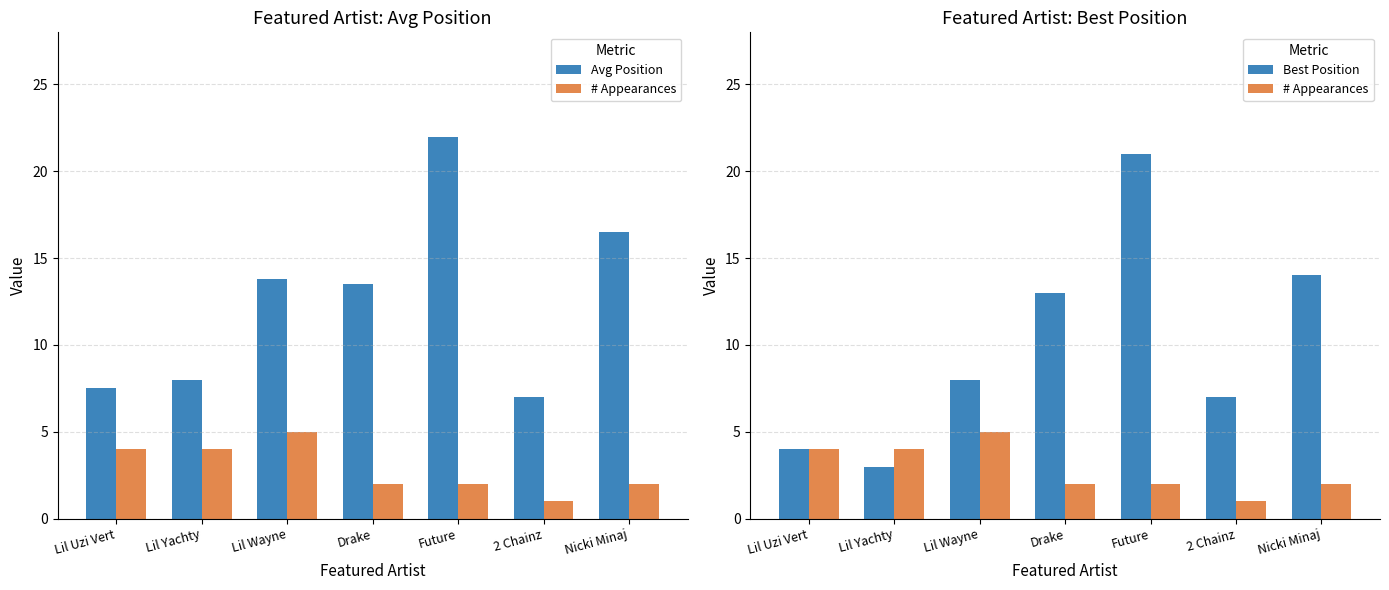

At how many categories does at least one series exceed 20?

1